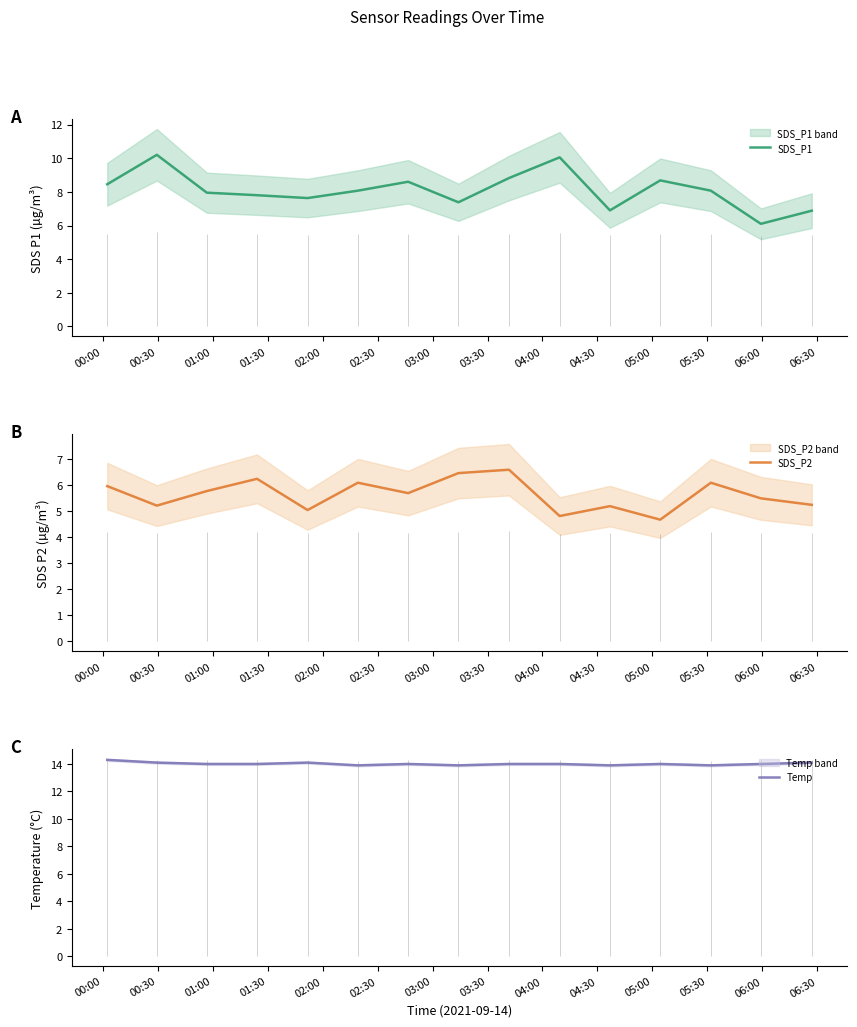

What is the lowest value of the SDS_P1 series?

6.1